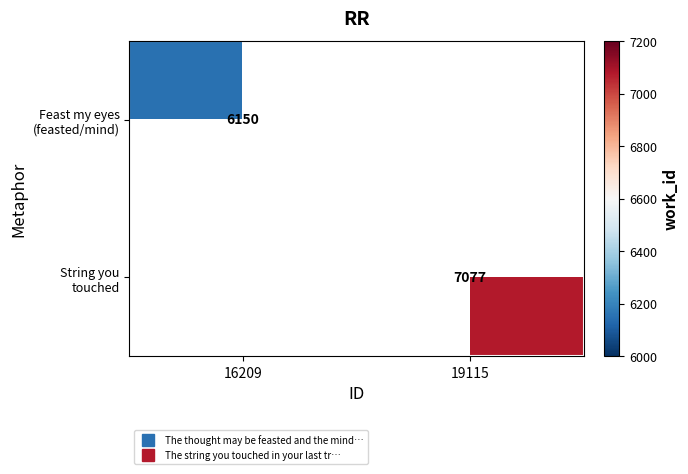

Which label corresponds to the largest value in the chart?

19115